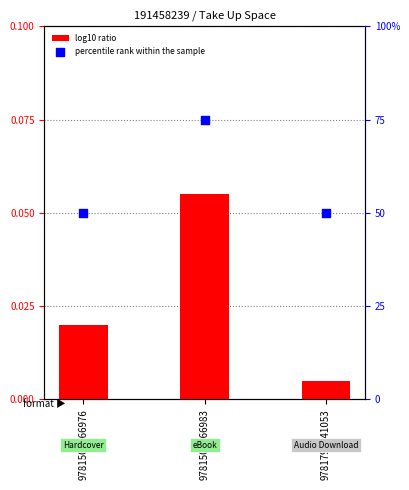

Which series reaches the maximum Y coordinate?

percentile rank within the sample